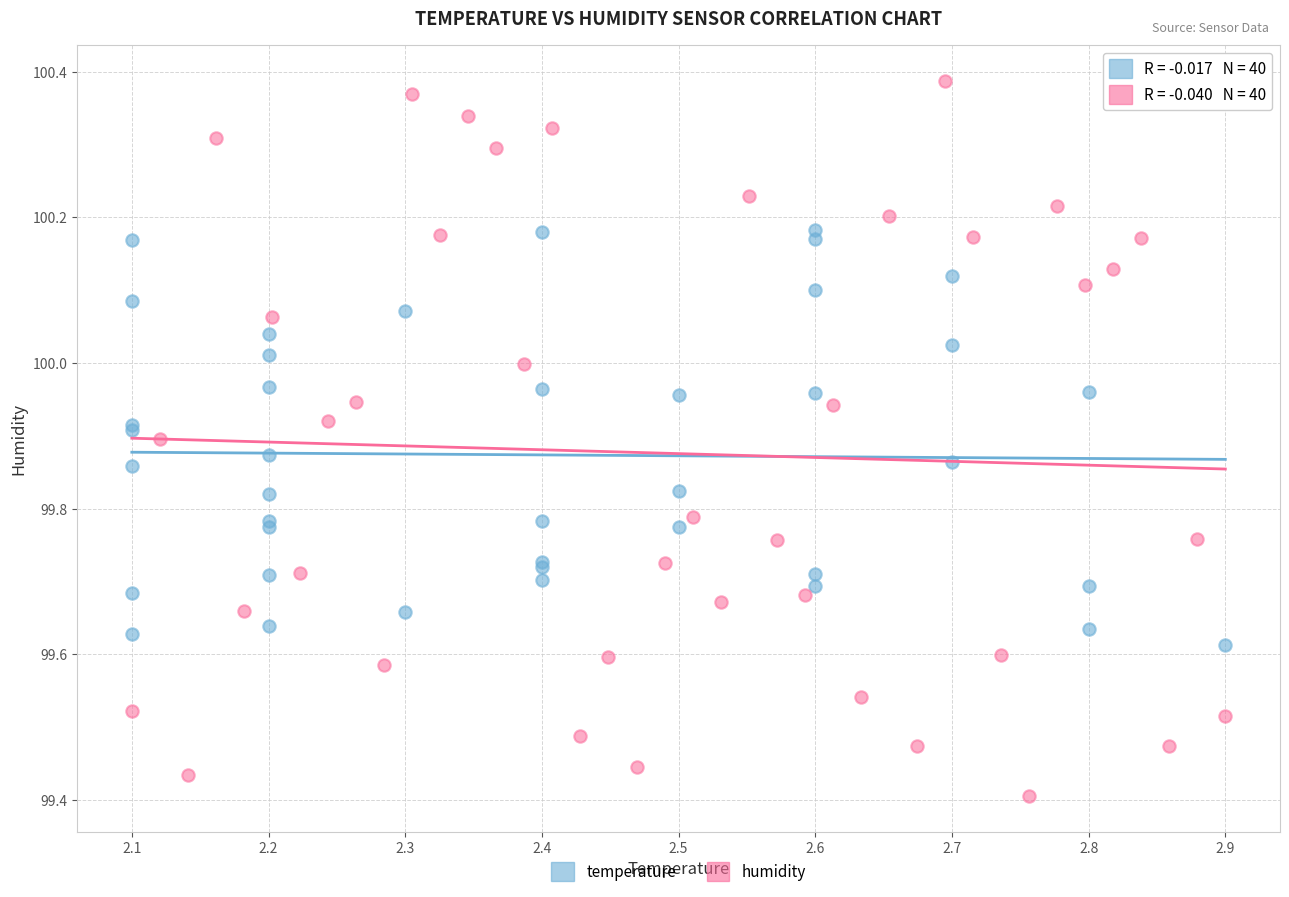

Which series reaches the minimum Y coordinate?

humidity